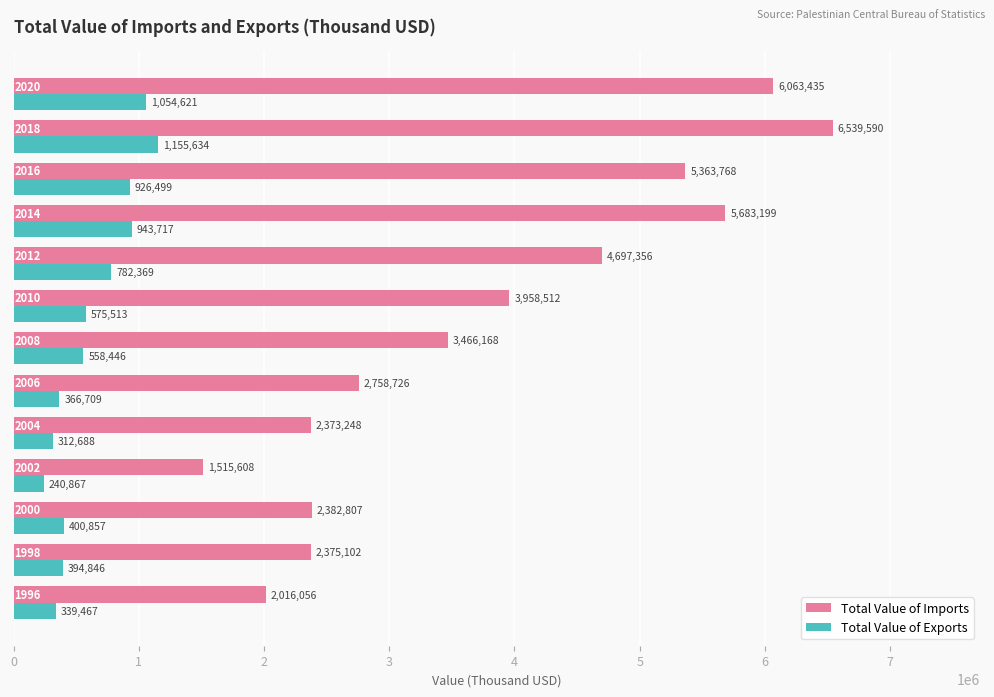

At how many categories does at least one series exceed 3528256?

6